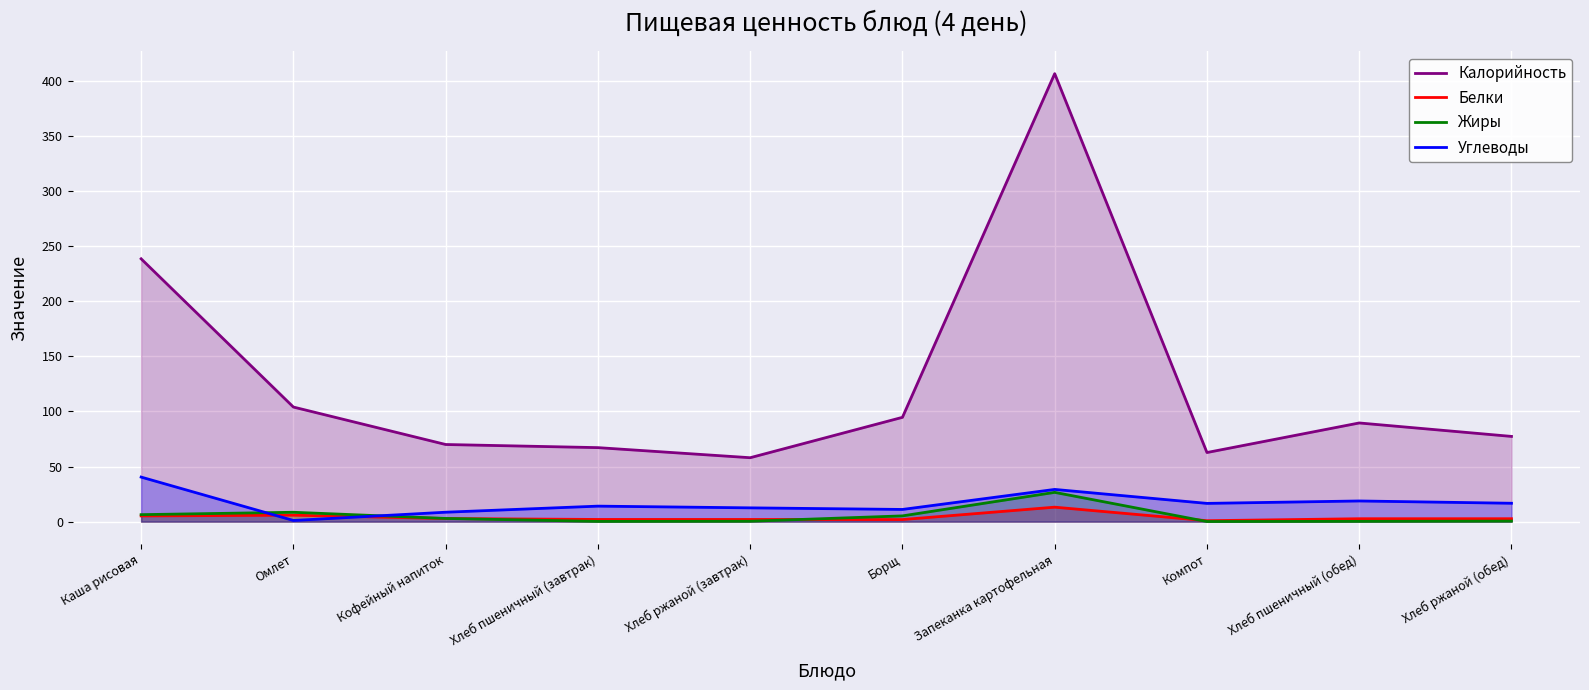

How many lines are shown in the chart?

4